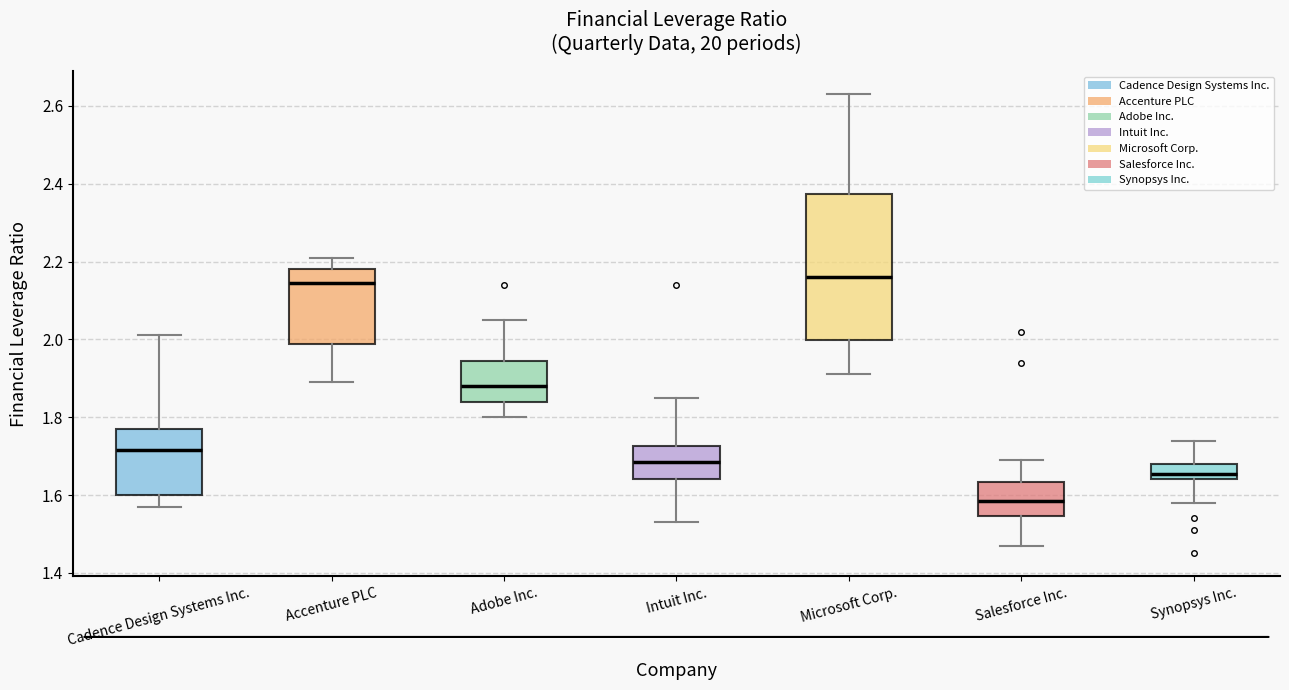

Reading left to right, read every box against the y-axis: the position of its median line, the range the box covers, and the ends of its whiskers. The values are not printed on the chart, so give them approximately, as read against the axis.

Cadence Design Systems Inc.: median 1.72, box 1.60 to 1.78, whiskers 1.58 to 2.02
Accenture PLC: median 2.14, box 1.98 to 2.18, whiskers 1.90 to 2.22
Adobe Inc.: median 1.88, box 1.84 to 1.94, whiskers 1.80 to 2.06
Intuit Inc.: median 1.68, box 1.64 to 1.72, whiskers 1.54 to 1.86
Microsoft Corp.: median 2.16, box 2.00 to 2.38, whiskers 1.92 to 2.64
Salesforce Inc.: median 1.58, box 1.54 to 1.64, whiskers 1.48 to 1.70
Synopsys Inc.: median 1.66, box 1.64 to 1.68, whiskers 1.58 to 1.74